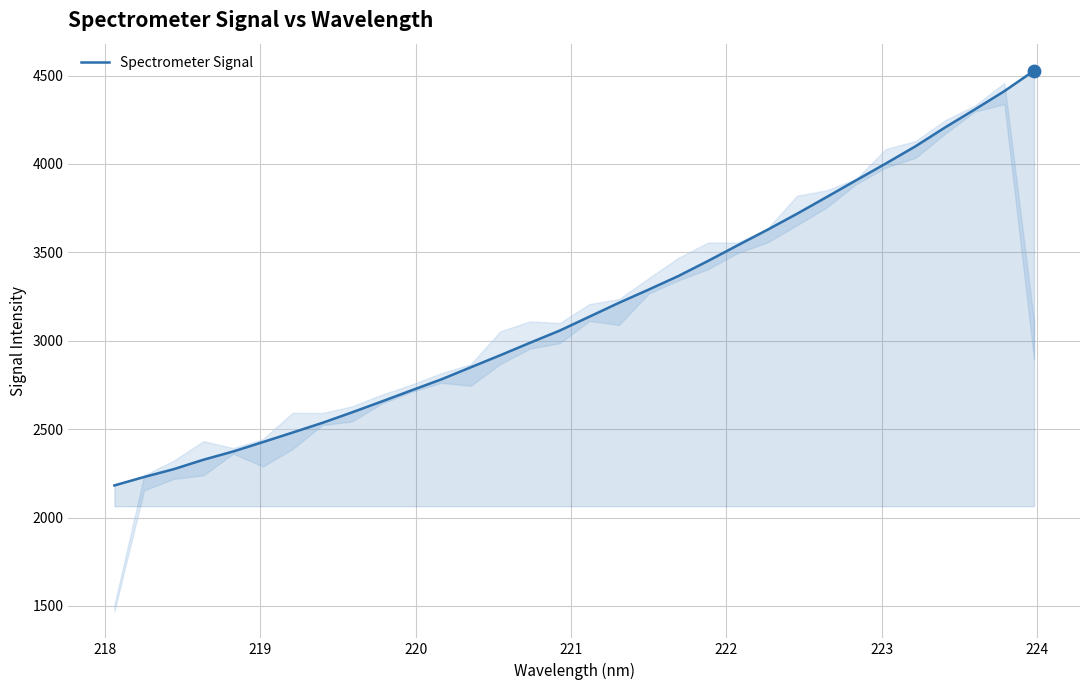

What is the difference between the maximum and minimum values?

2346.1